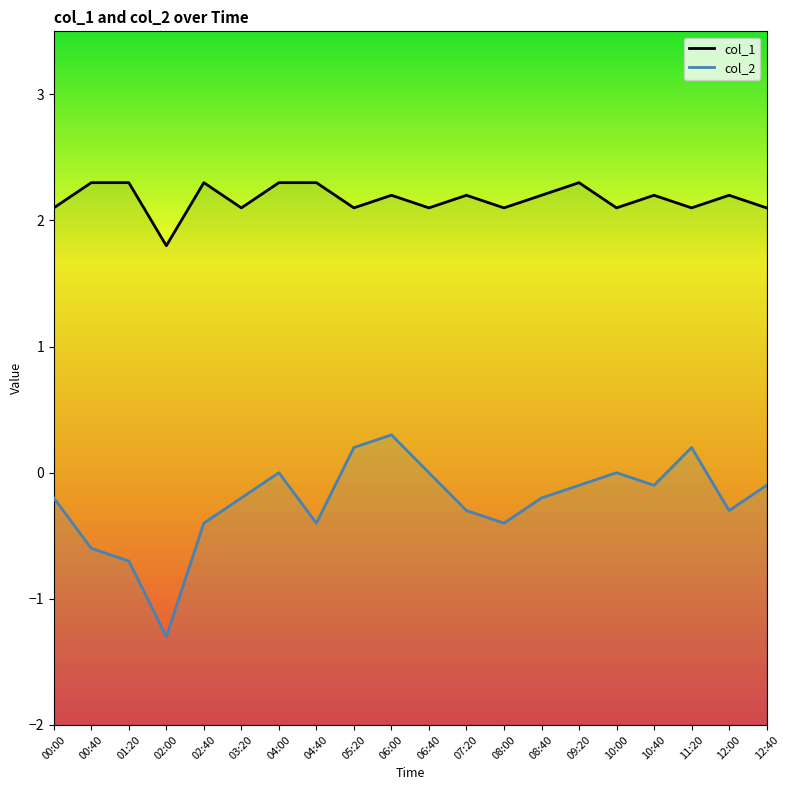

At how many categories does at least one series exceed 1?

20